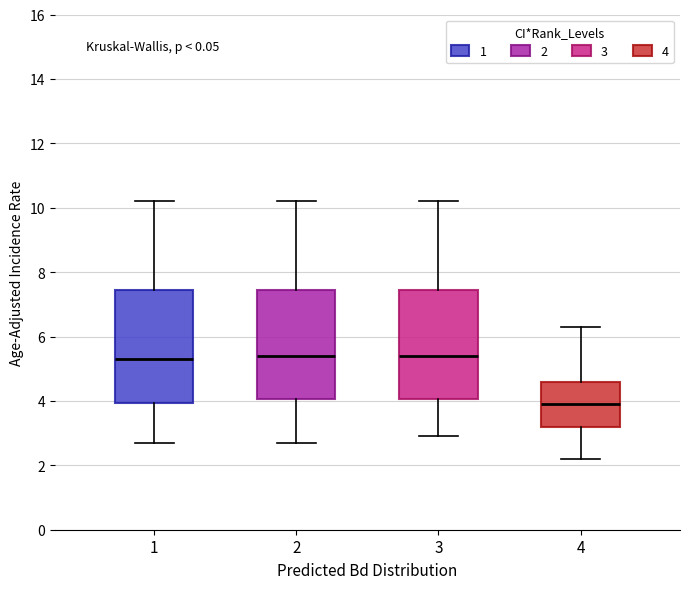

Reading left to right, transcribe this box plot: for each box, give where its median line is, the range the box spans, and where its two whiskers end, as read against the y-axis. The values are not printed on the chart, so give them approximately, as read against the axis.

1: median 5.4, box 4.0 to 7.4, whiskers 2.8 to 10.2
2: median 5.4, box 4.0 to 7.4, whiskers 2.8 to 10.2
3: median 5.4, box 4.0 to 7.4, whiskers 3.0 to 10.2
4: median 4.0, box 3.2 to 4.6, whiskers 2.2 to 6.4